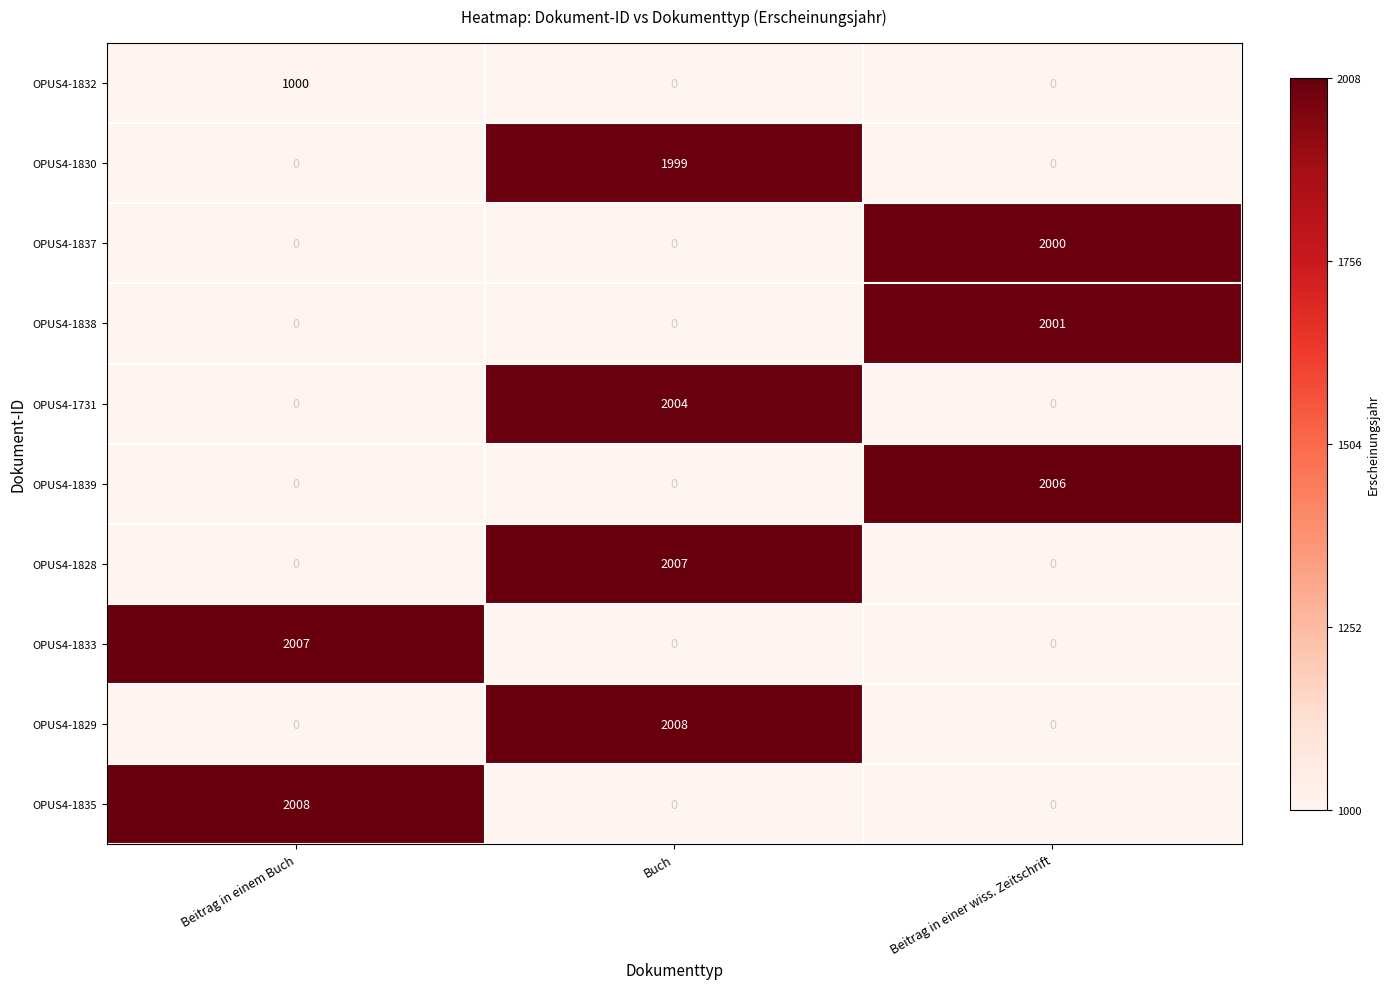

What is the maximum value for OPUS4-1832?

1000